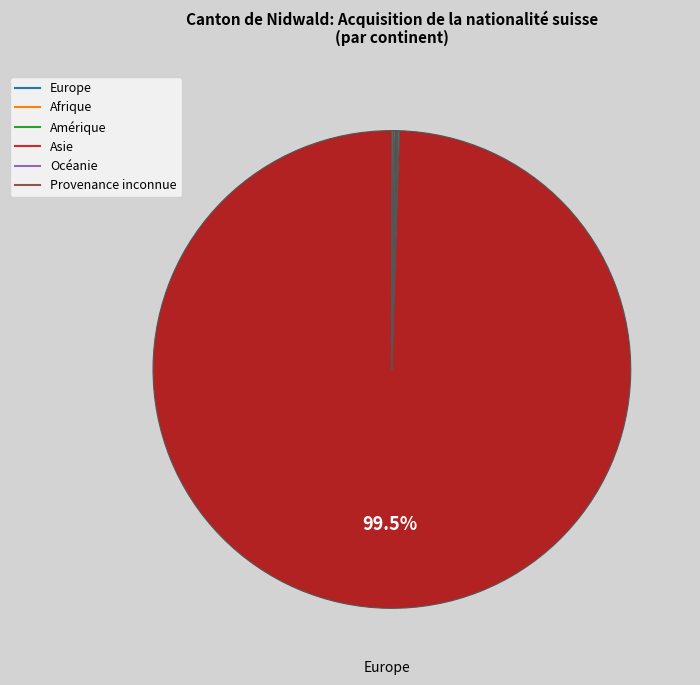

Count the number of slices in the pie.

6